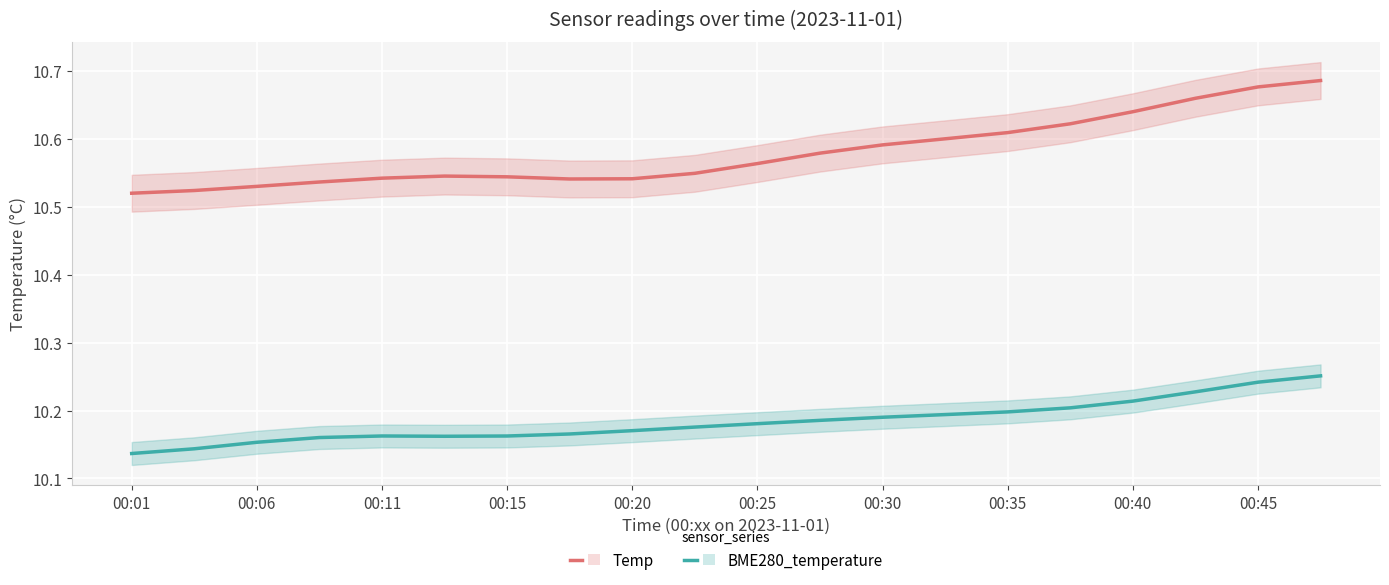

What is the minimum value for Temp?

10.5